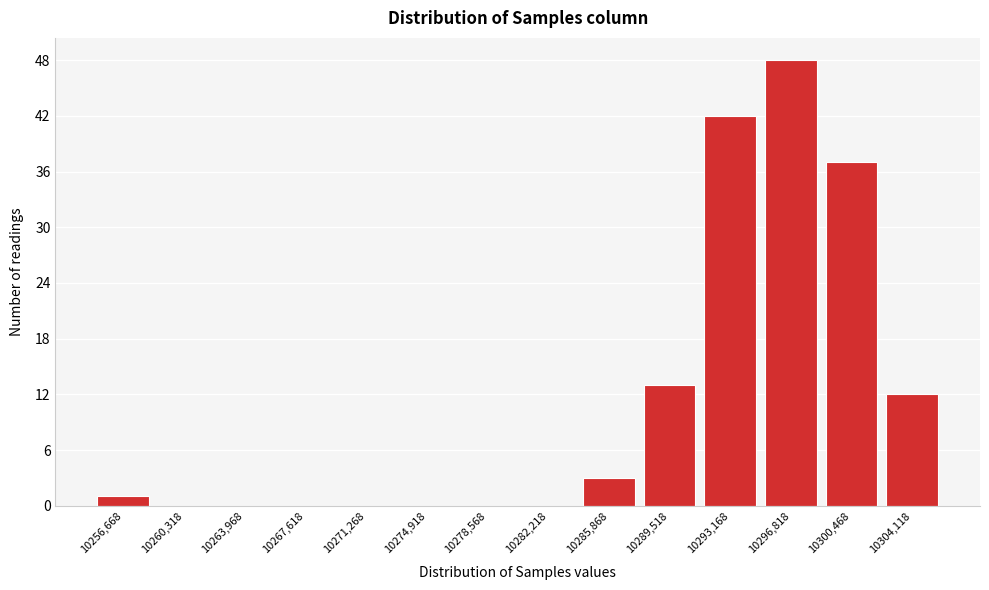

Reading right to left, what are all the values shown in this chart?

10304,118=12	10300,468=37	10296,818=48	10293,168=42	10289,518=13	10285,868=3	10282,218=0	10278,568=0	10274,918=0	10271,268=0	10267,618=0	10263,968=0	10260,318=0	10256,668=1